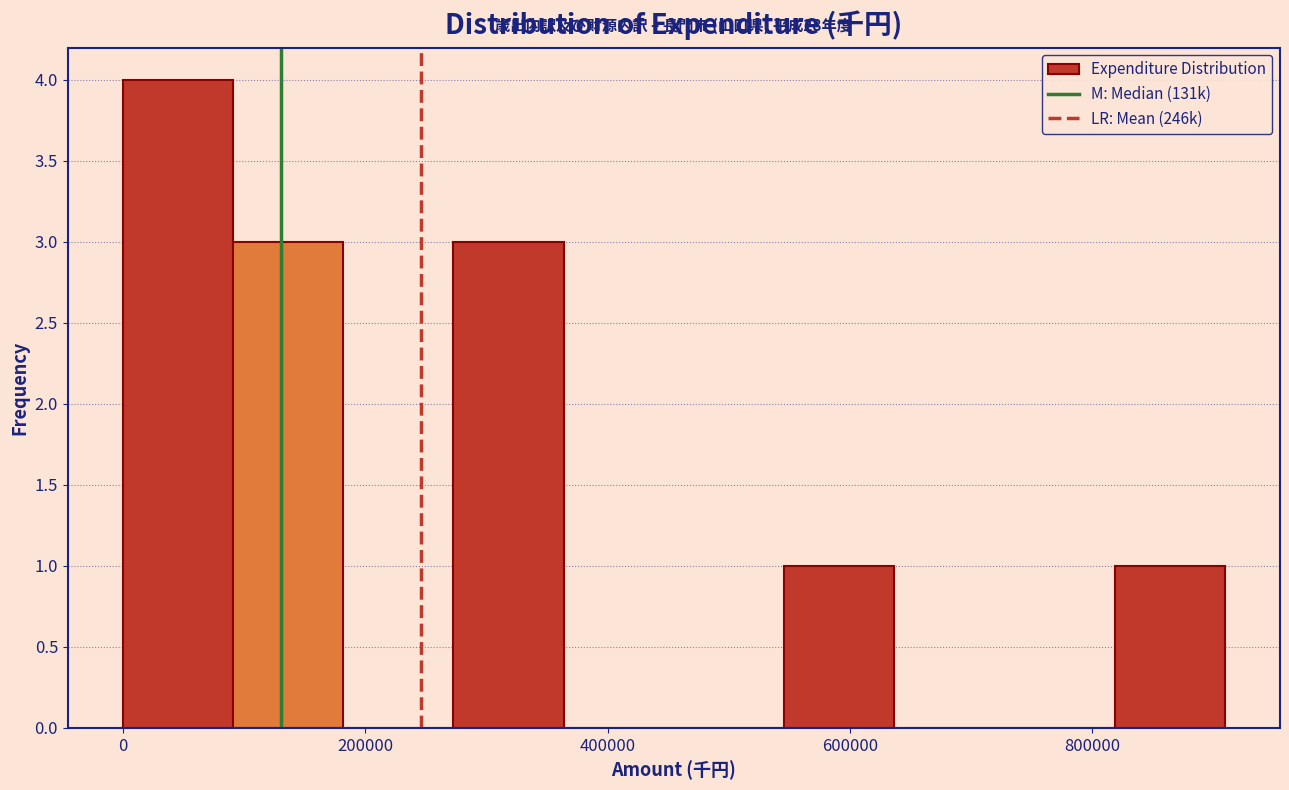

Over which range of the x-axis is the bar tallest?

0 to 100000